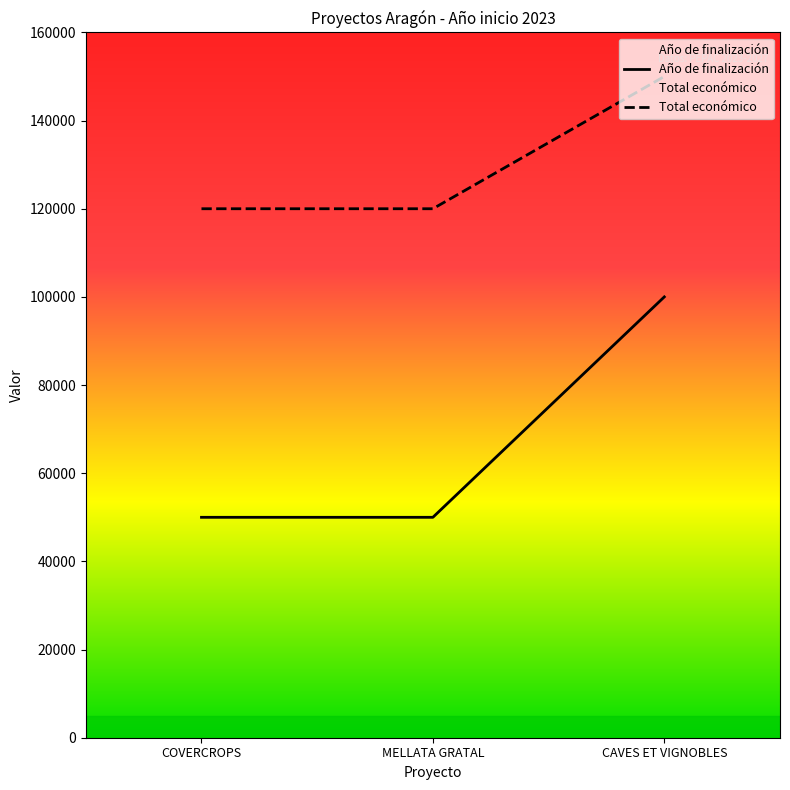

Rank the series by their maximum value, from highest to lowest.

Total económico, Año de finalización